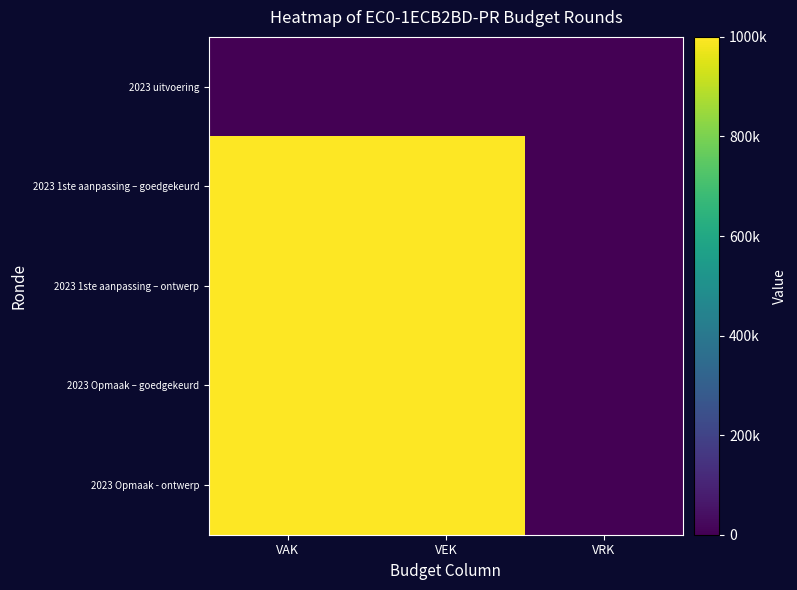

Which series has the widest spread of values?

2023 1ste aanpassing – goedgekeurd